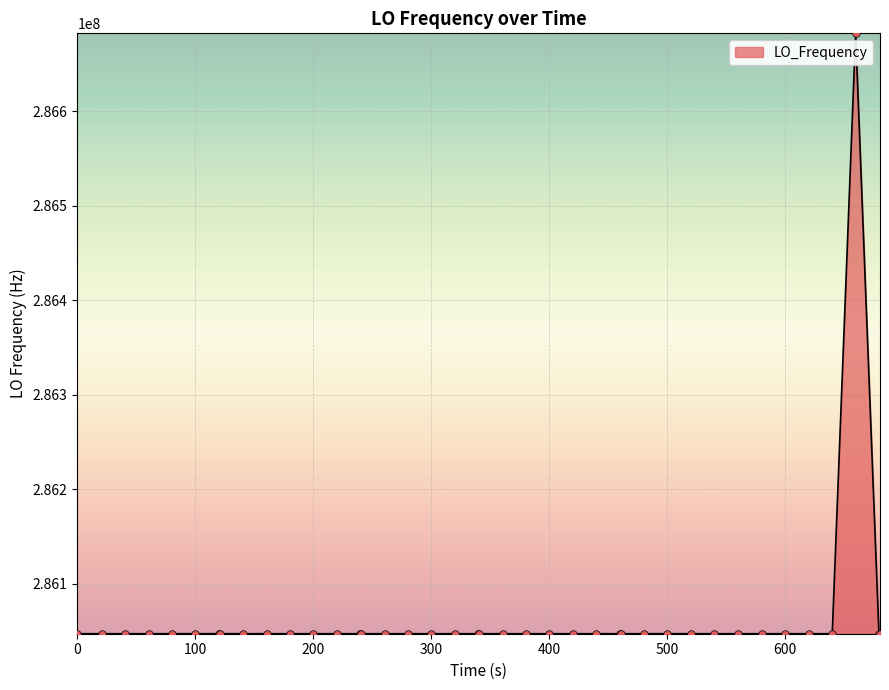

What is the minimum value shown in the chart?

286046996.5